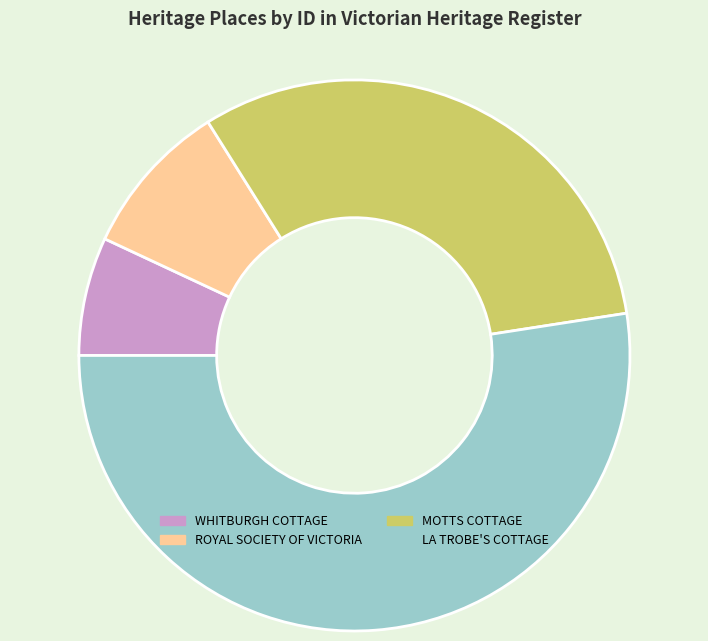

Count the number of slices in the pie.

4